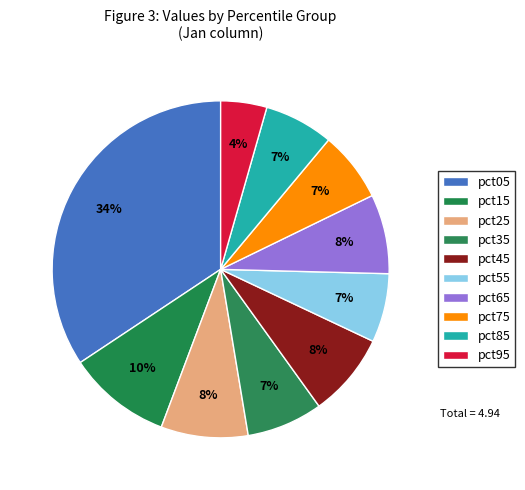

True or false: pct45 accounts for 20% of the total.

False